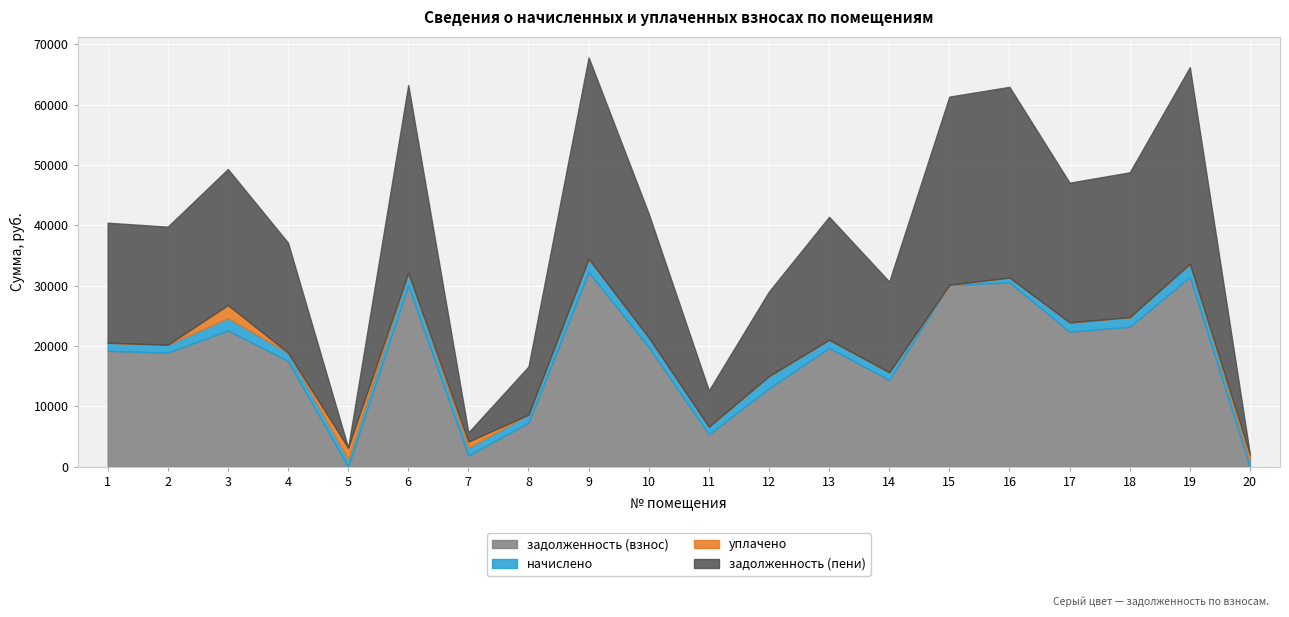

What is the value of the задолженность (пени) point at the 4th from the left?

18233.9